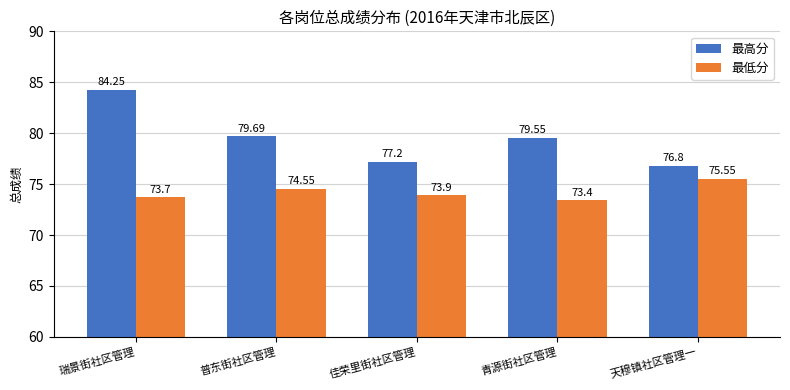

At which label is 最高分 closest to 80?

普东街社区管理